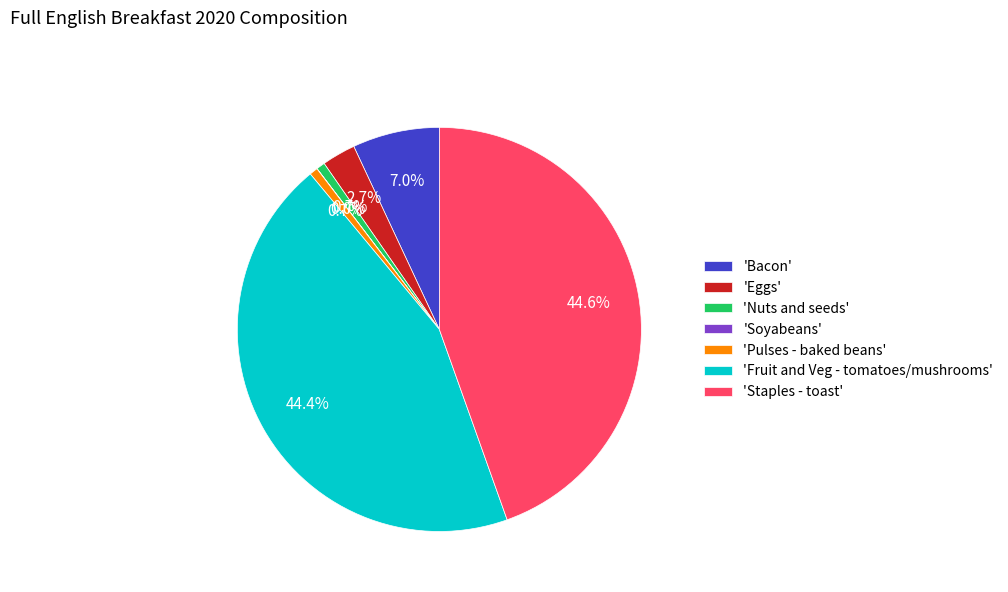

Combined, what portion of the pie is 'Bacon' and 'Eggs'?

9.7%